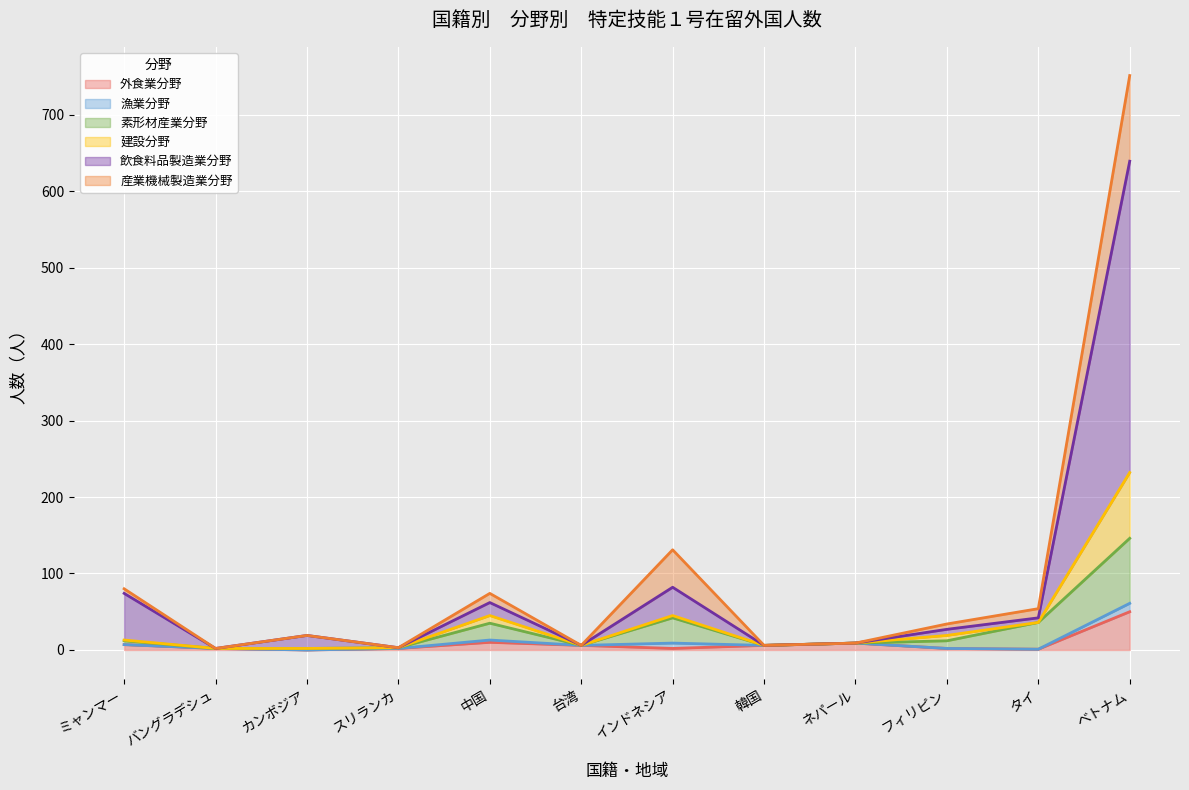

At which label does 外食業分野 reach its peak?

ベトナム